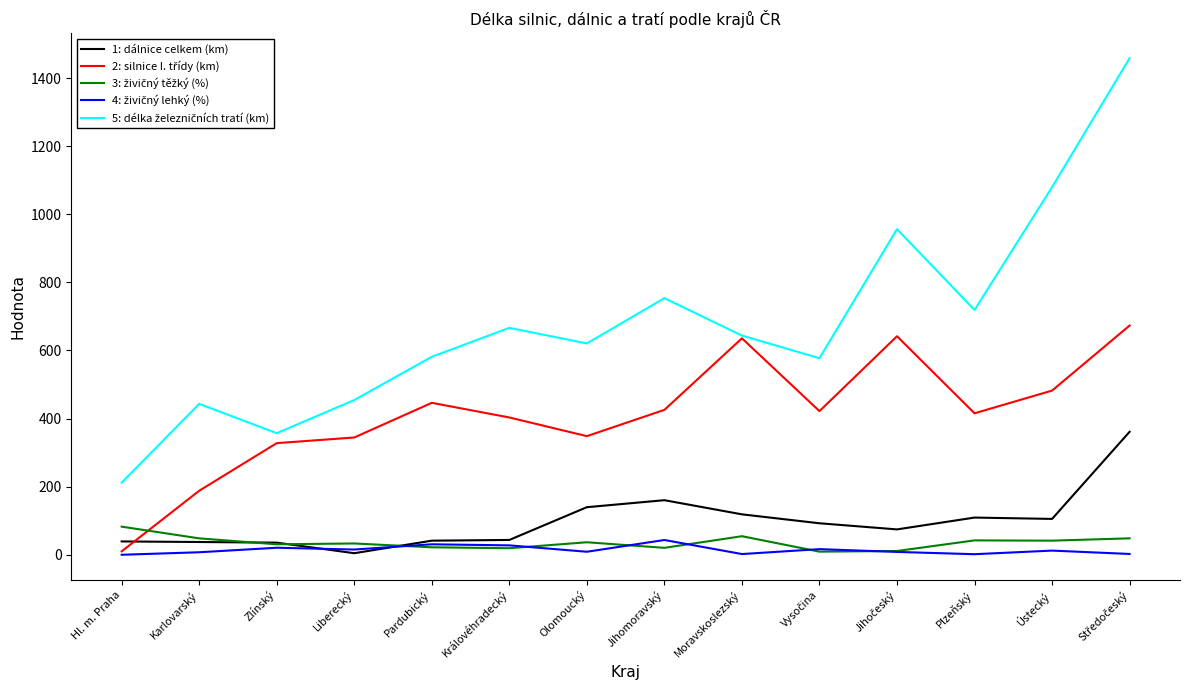

What is the maximum value shown in the chart?

1458.6